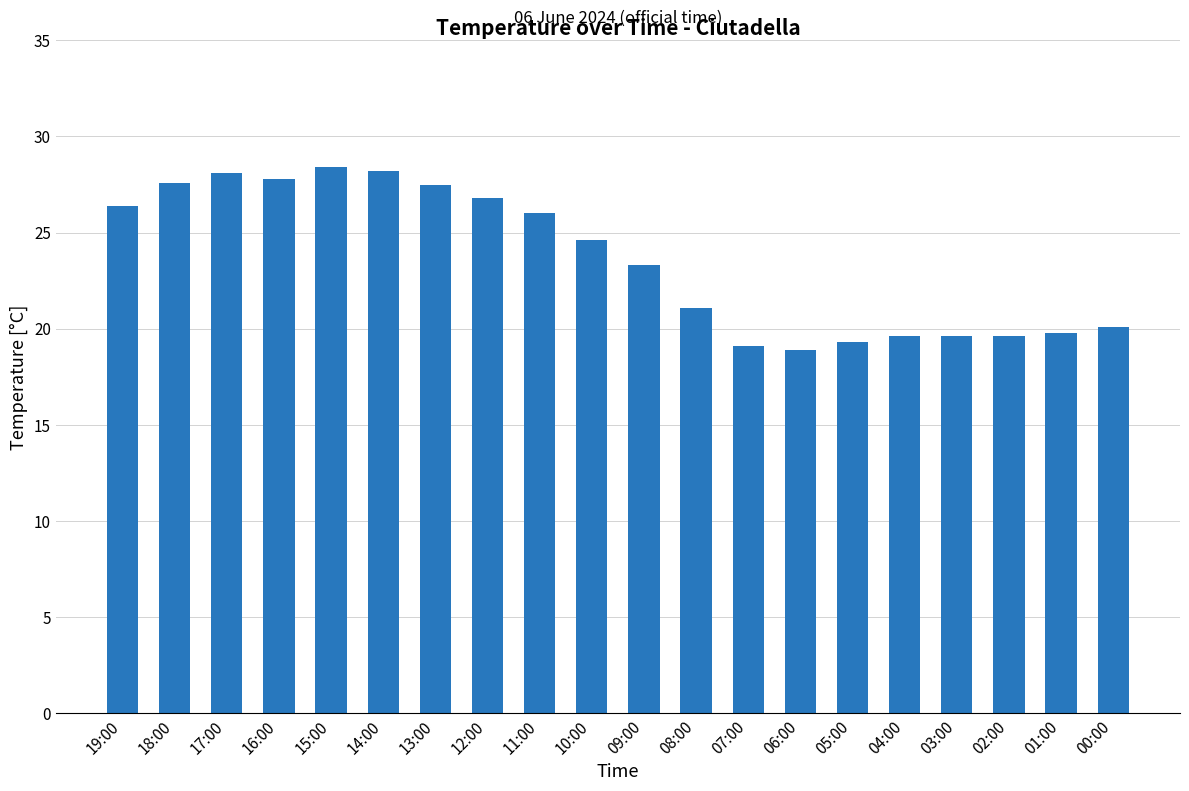

What is the minimum value shown in the chart?

18.9